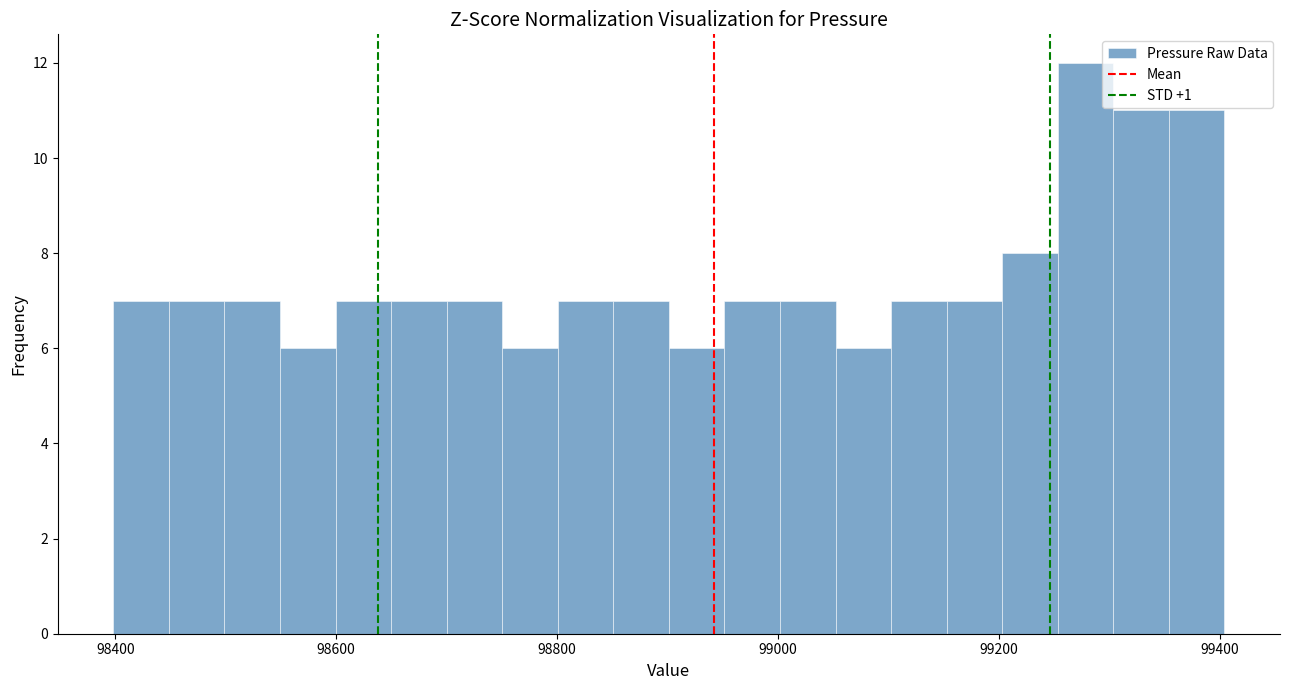

Around what value on the x-axis is the tallest bar? Give the approximate position of its centre, as read against the axis.

99280